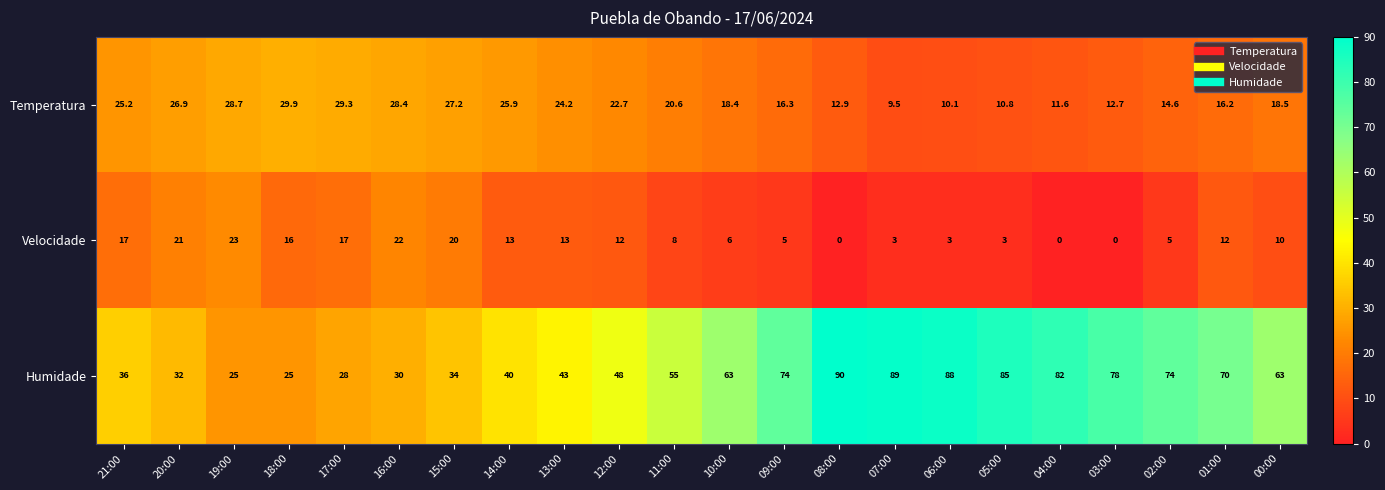

How many categories are shown in the chart?

22